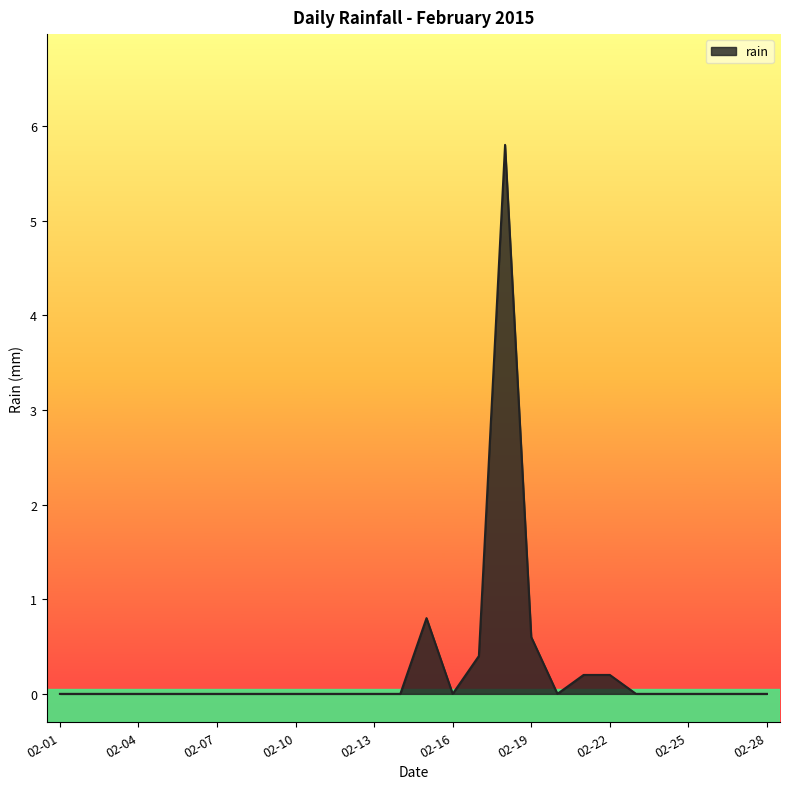

What is the difference between the maximum and minimum values?

5.8